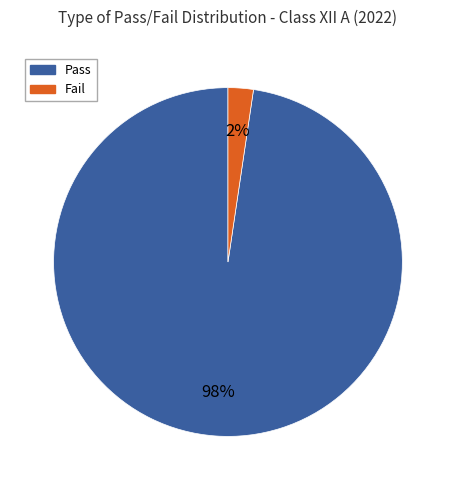

How many slices are in this pie chart?

2